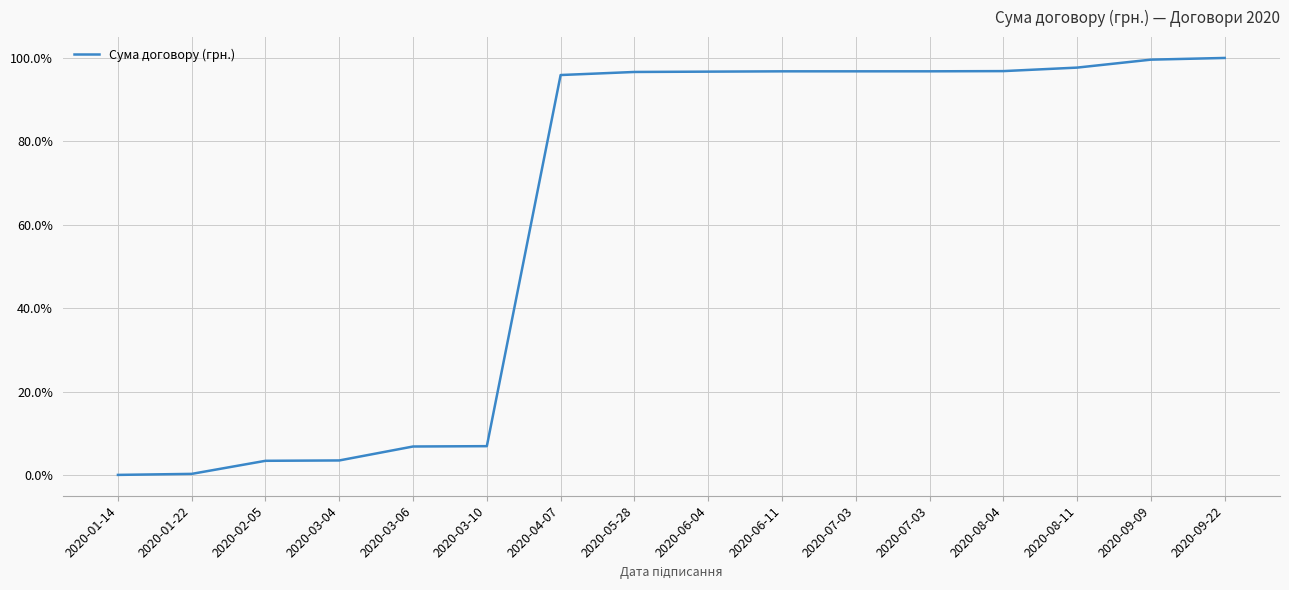

Does the chart display data point markers on the line(s)?

No